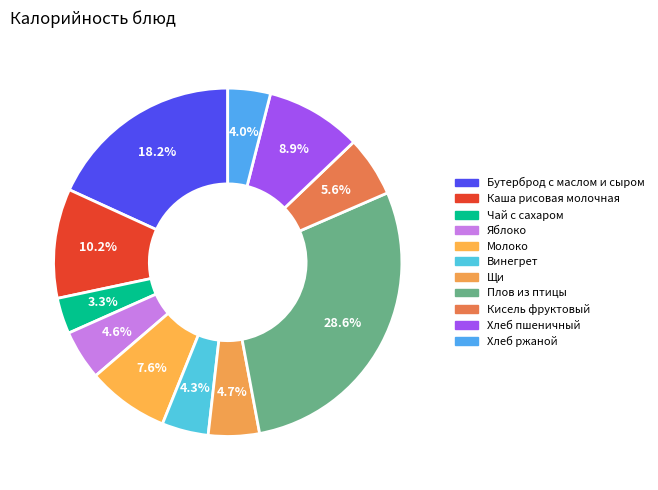

How many slices are in this pie chart?

11